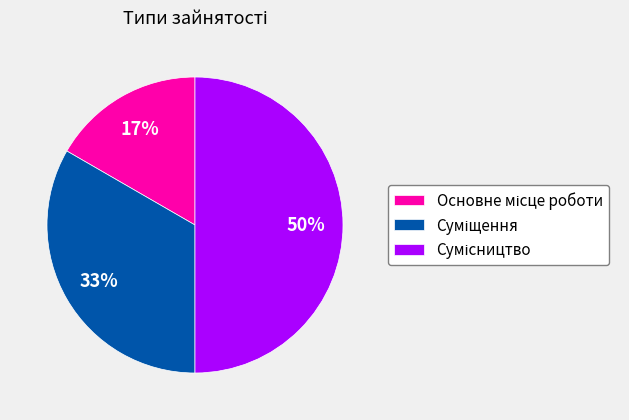

To the nearest percent, what is the average slice percentage?

33%